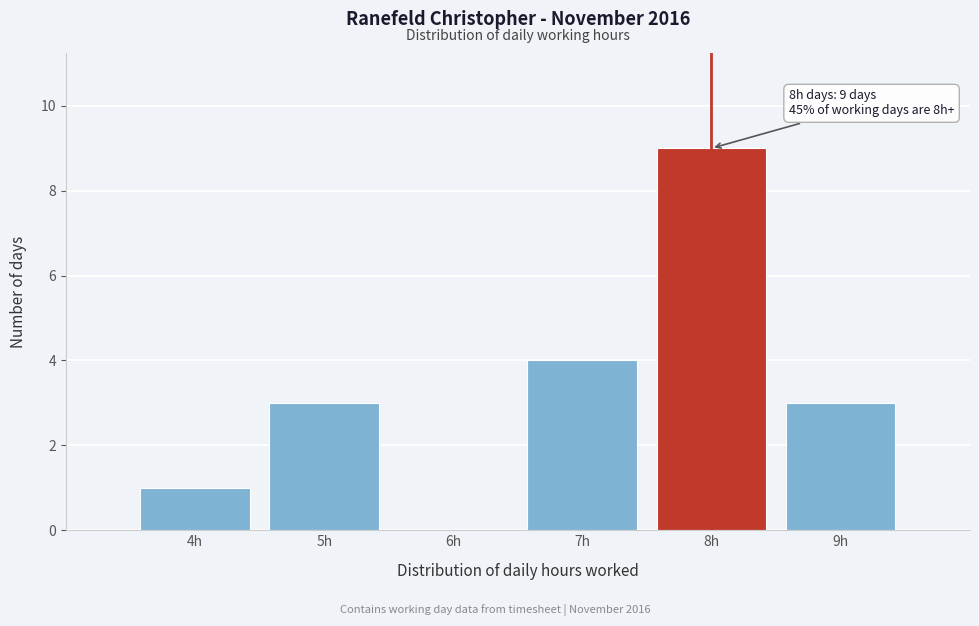

Which range on the x-axis has the tallest bar?

7.5 to 8.5